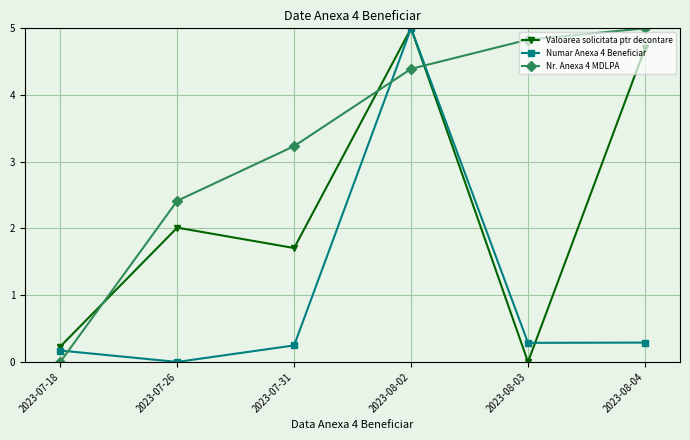

What is the difference between the highest and lowest values at 2023-08-02?

0.6